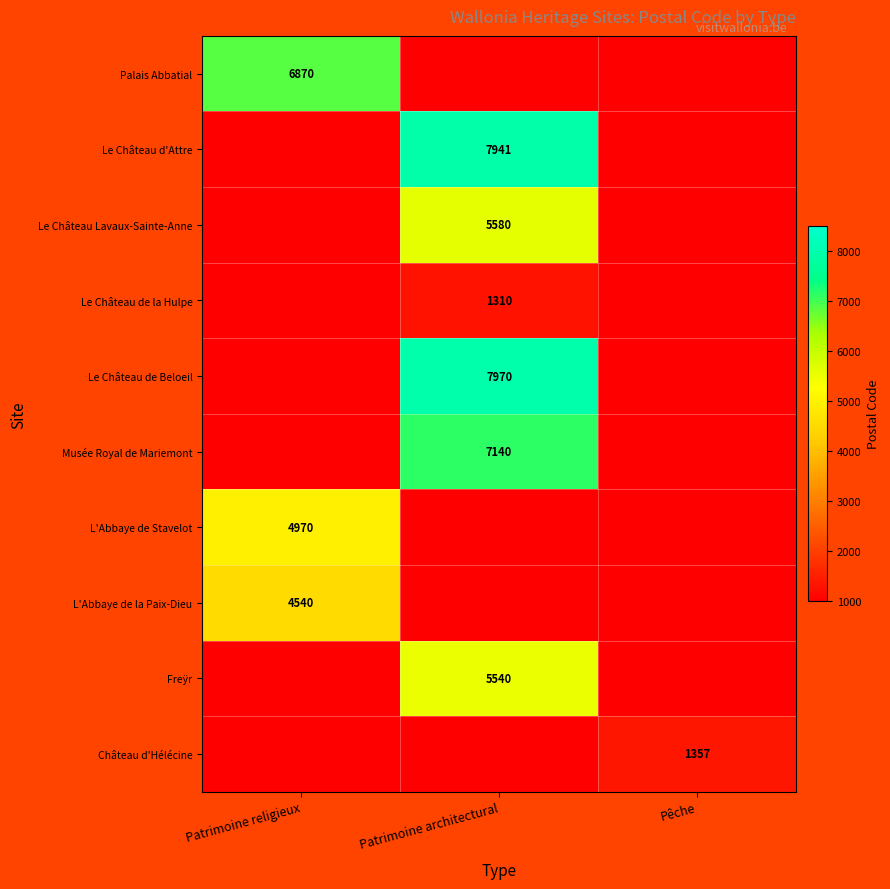

The Le Château de la Hulpe series shows 1860 at Patrimoine architectural. True or false?

False